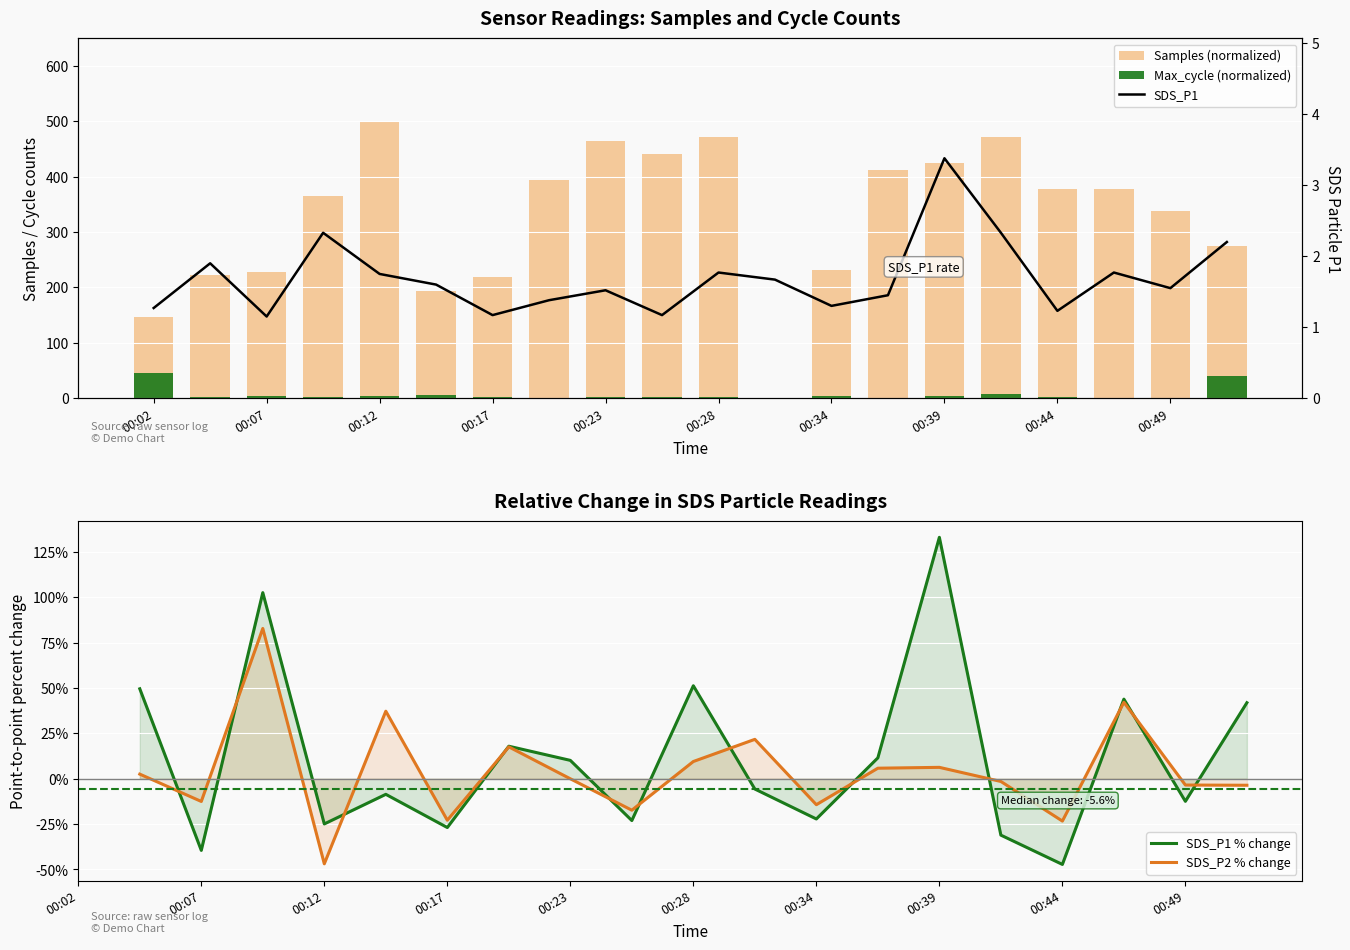

What is the spread (max minus min) of values at 19?

279.2